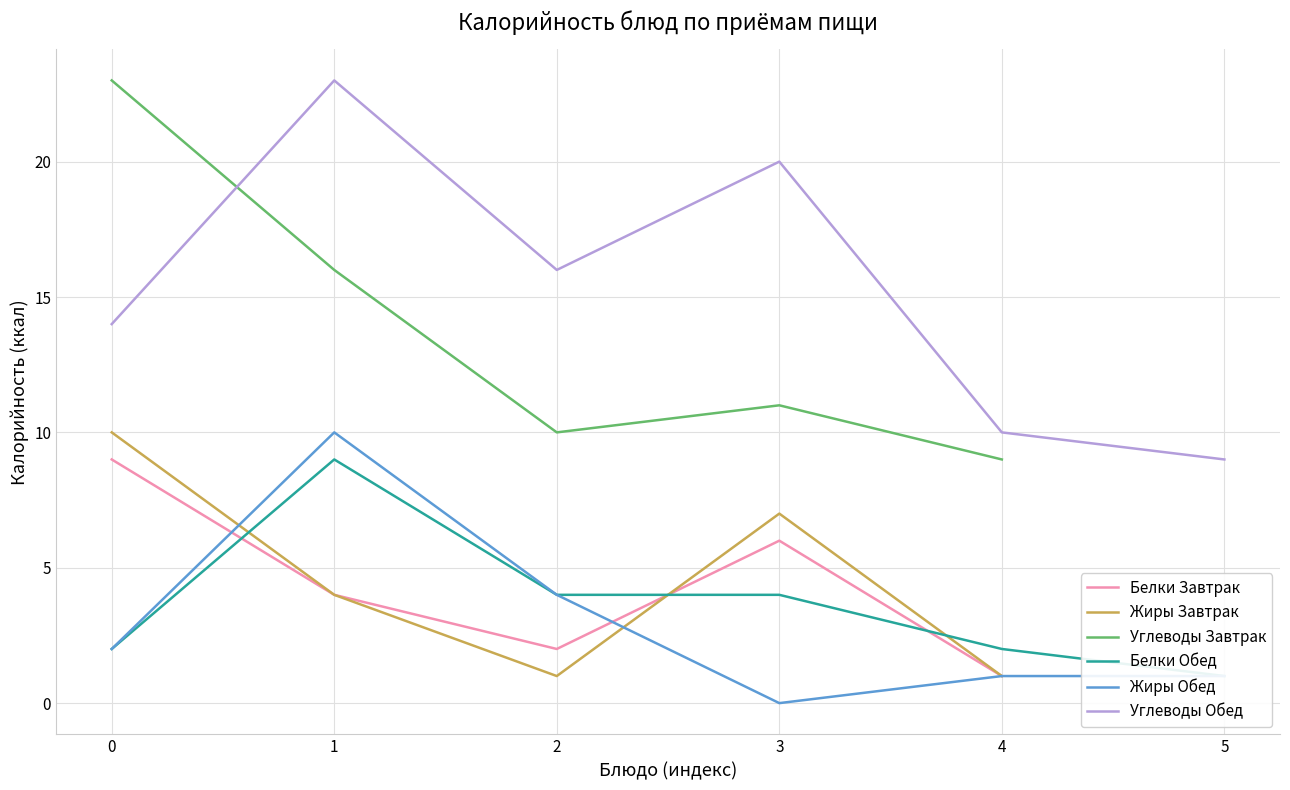

What is the highest value of the Углеводы Завтрак series?

23